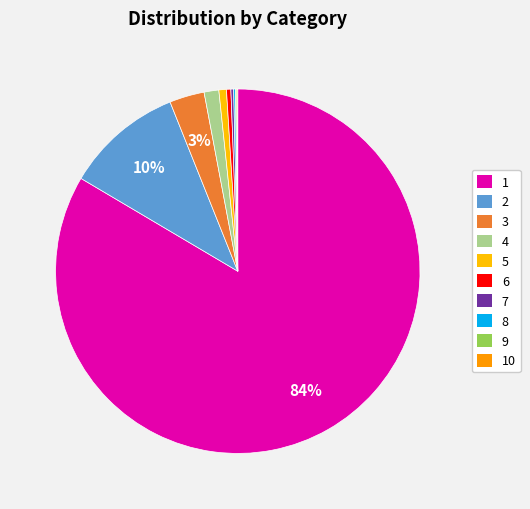

What percentage do 6 and 9 together represent?

0.5%